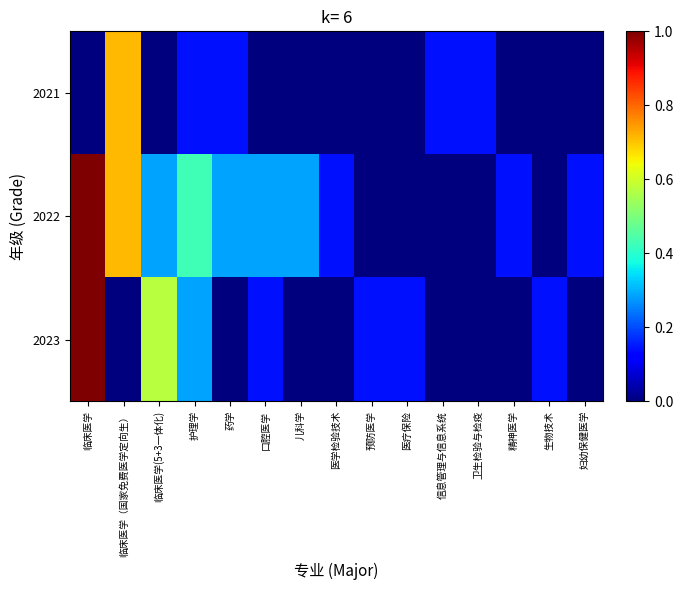

At how many categories does at least one series exceed 0?

15